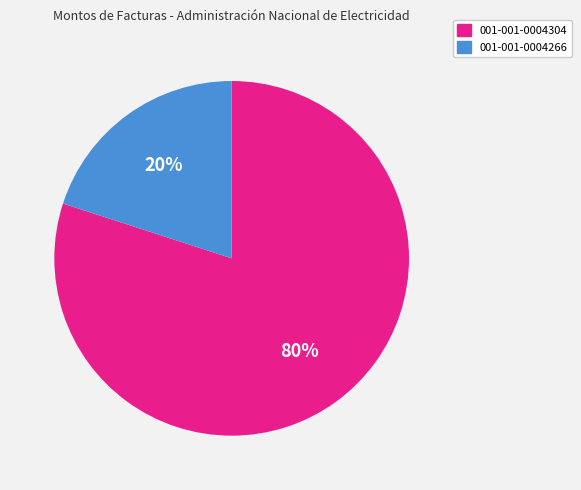

What is the majority slice?

001-001-0004304